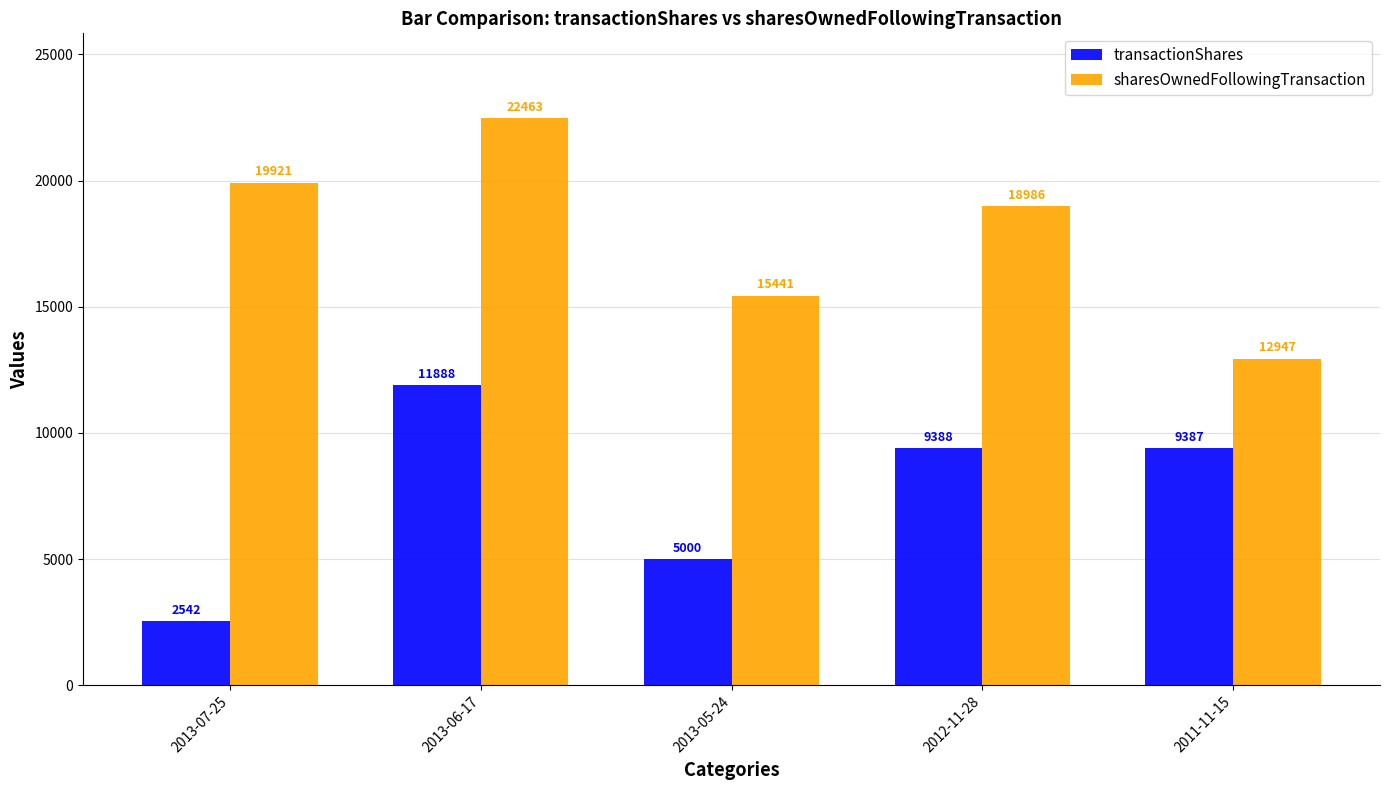

Which series has the largest total across all categories?

sharesOwnedFollowingTransaction